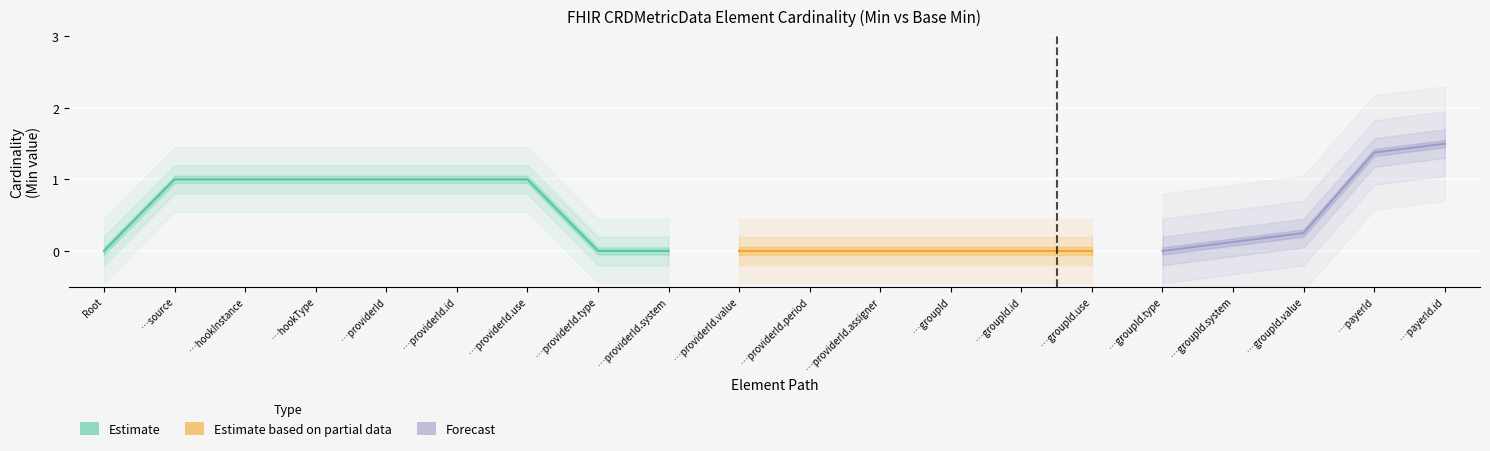

True or false: Base Min and Min cross at least once.

False